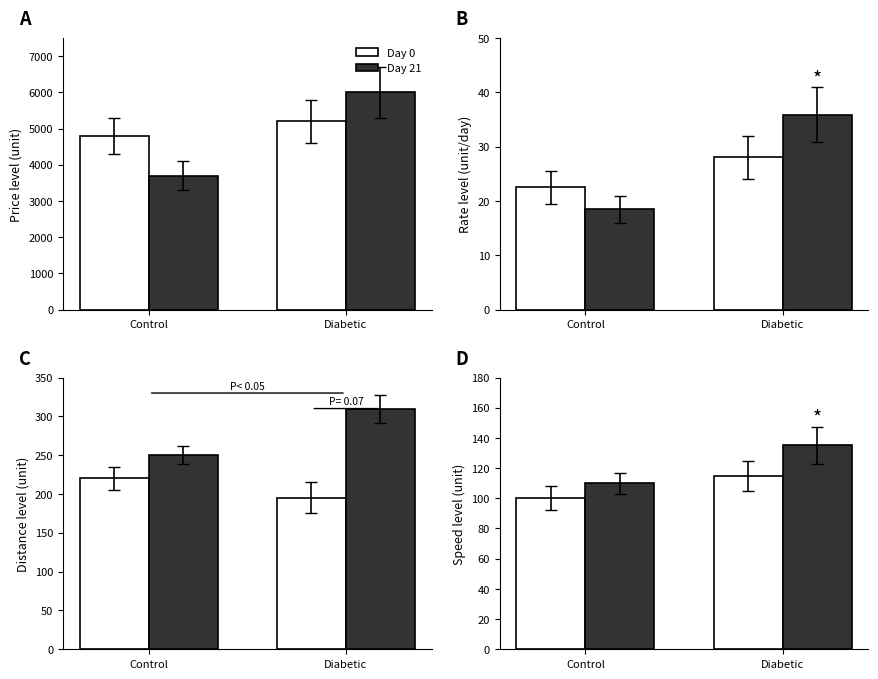

Between Control and Diabetic, which series saw the biggest shift?

Day 21